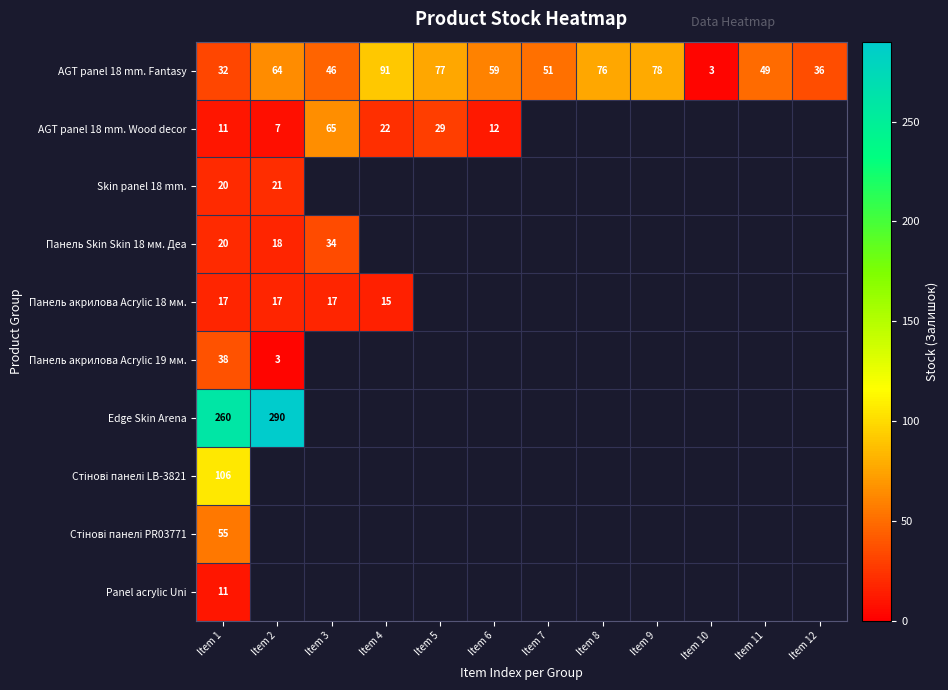

How many data points does each series have?

12